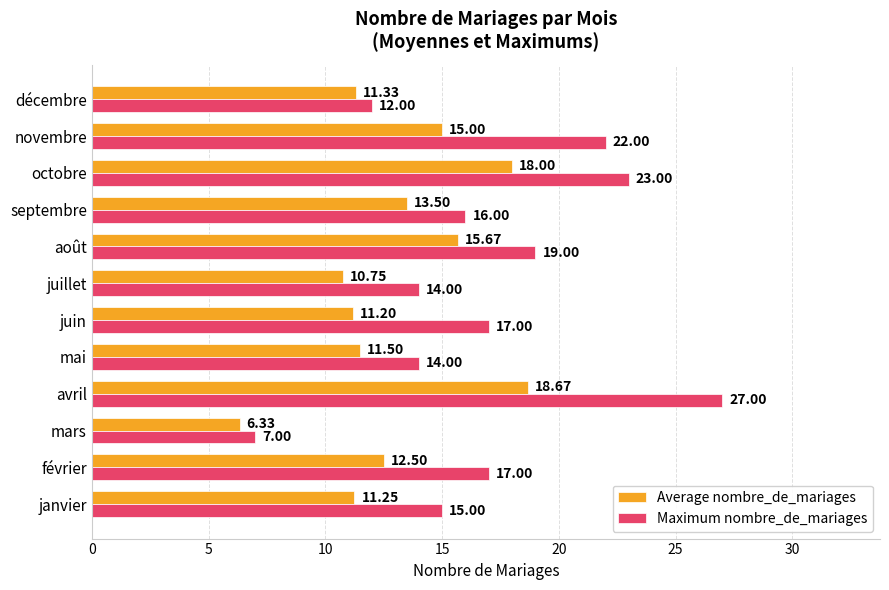

At which category does the chart reach its peak across all series?

avril